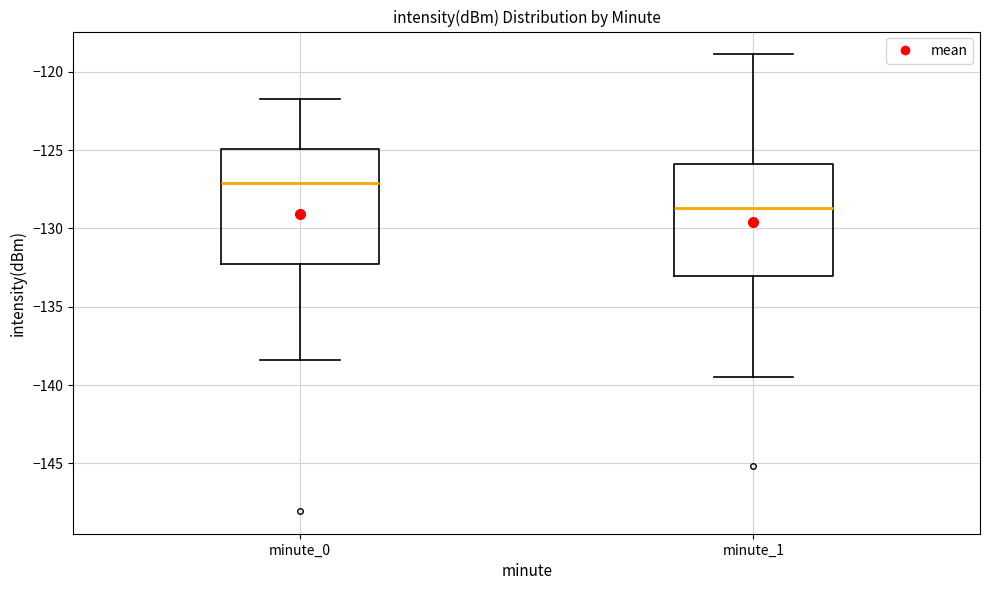

Reading left to right, transcribe this box plot: for each box, give where its median line is, the range the box spans, and where its two whiskers end, as read against the y-axis. The values are not printed on the chart, so give them approximately, as read against the axis.

minute_0: median -127.0, box -132.5 to -125.0, whiskers -138.5 to -121.5
minute_1: median -128.5, box -133.0 to -126.0, whiskers -139.5 to -119.0